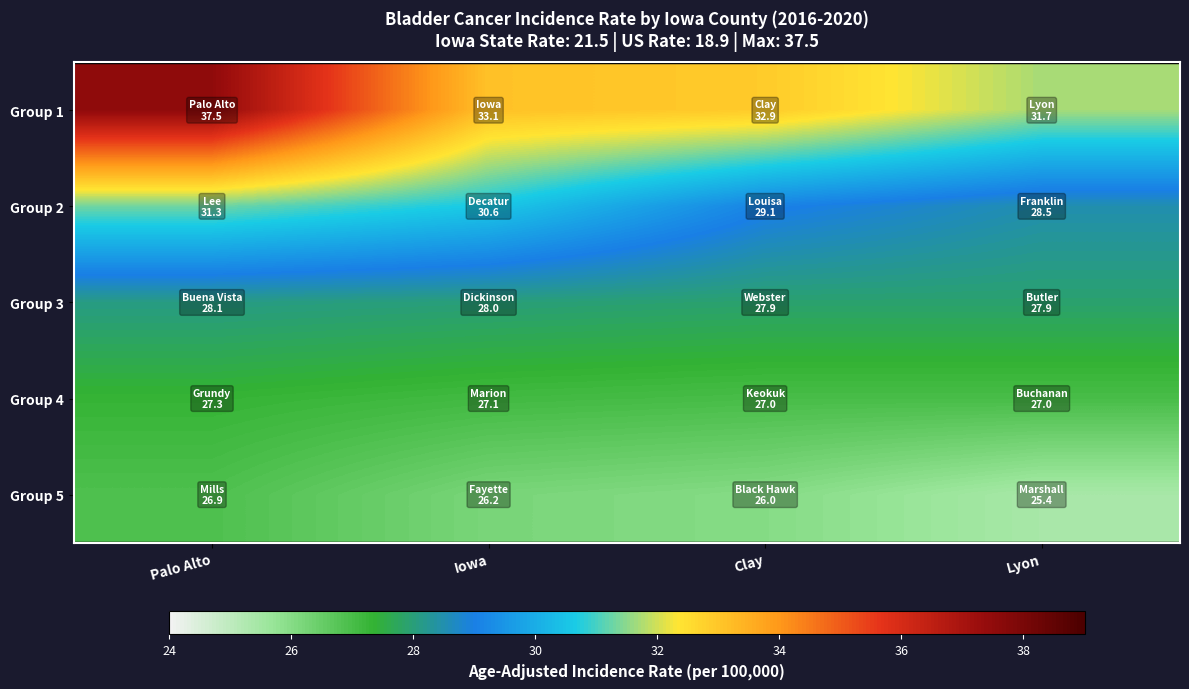

List the series in order of their peak value, lowest first.

Group 5, Group 4, Group 3, Group 2, Group 1